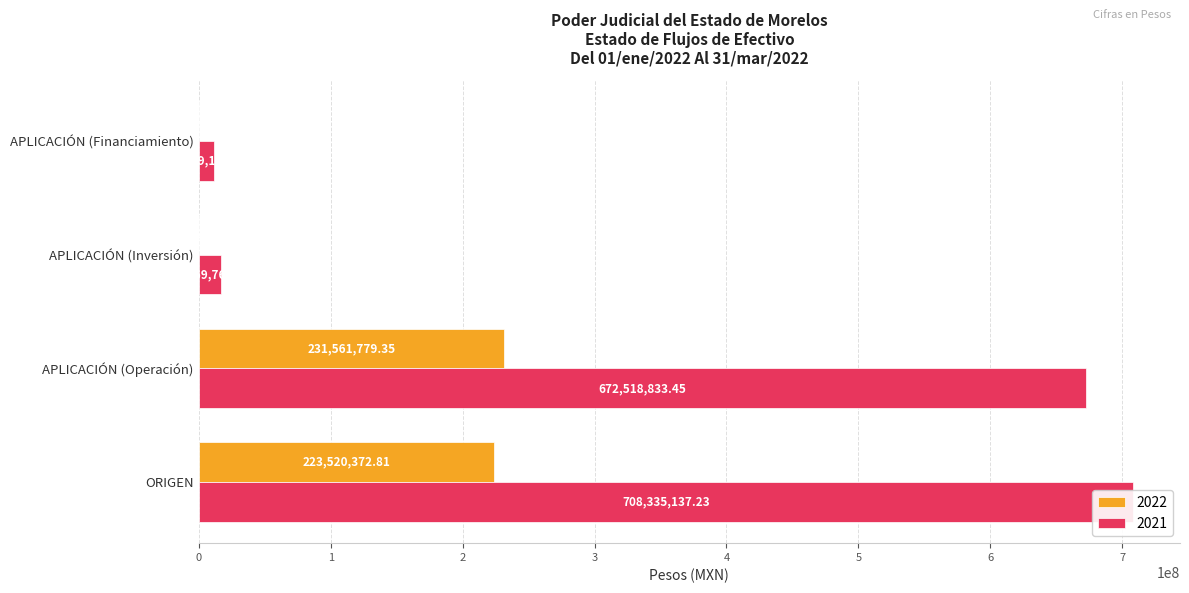

Which series has the largest range (max minus min)?

2021